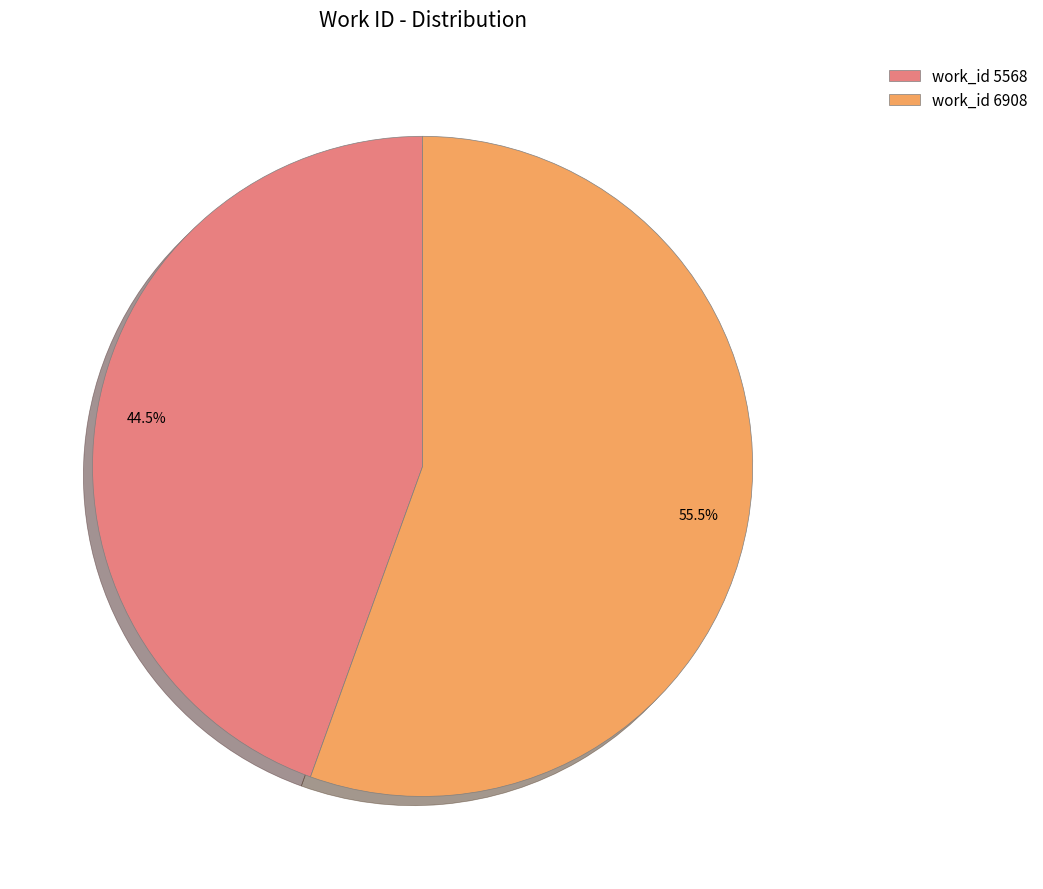

To the nearest percent, what is the average slice percentage?

50%